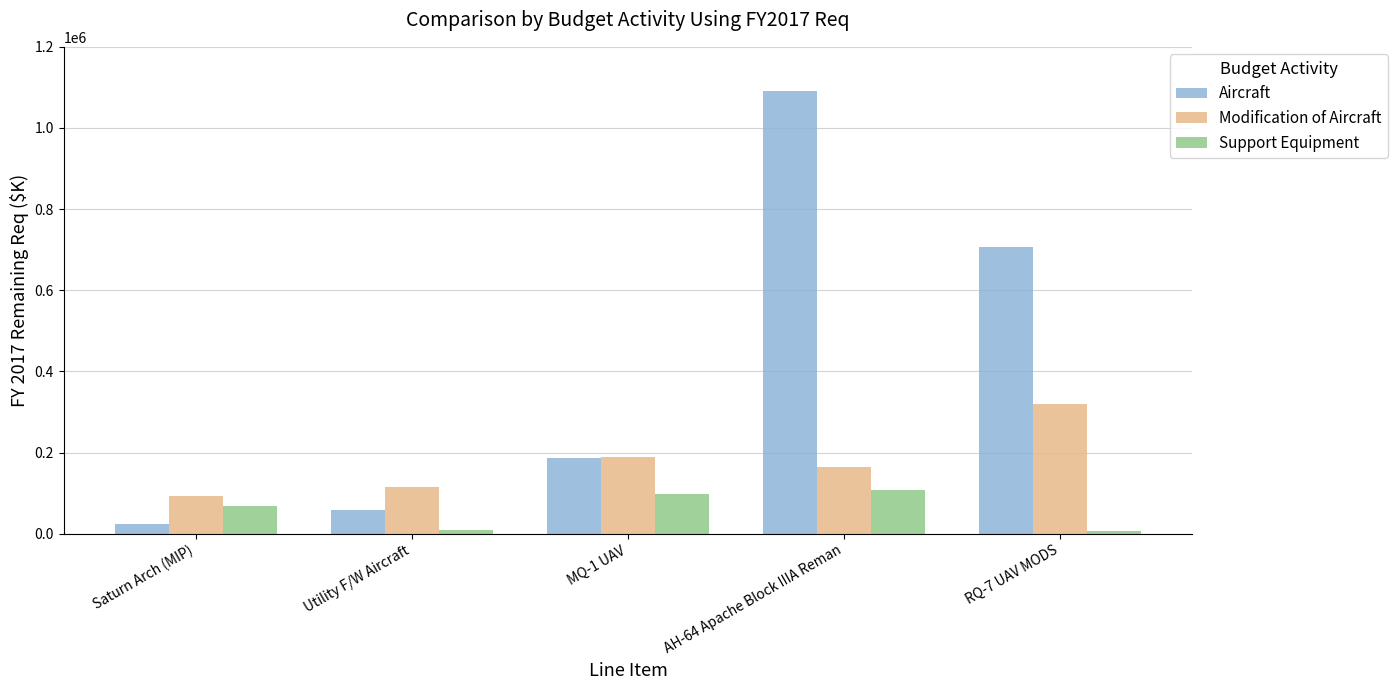

At which category is the sum across all series the highest?

AH-64 Apache Block IIIA Reman